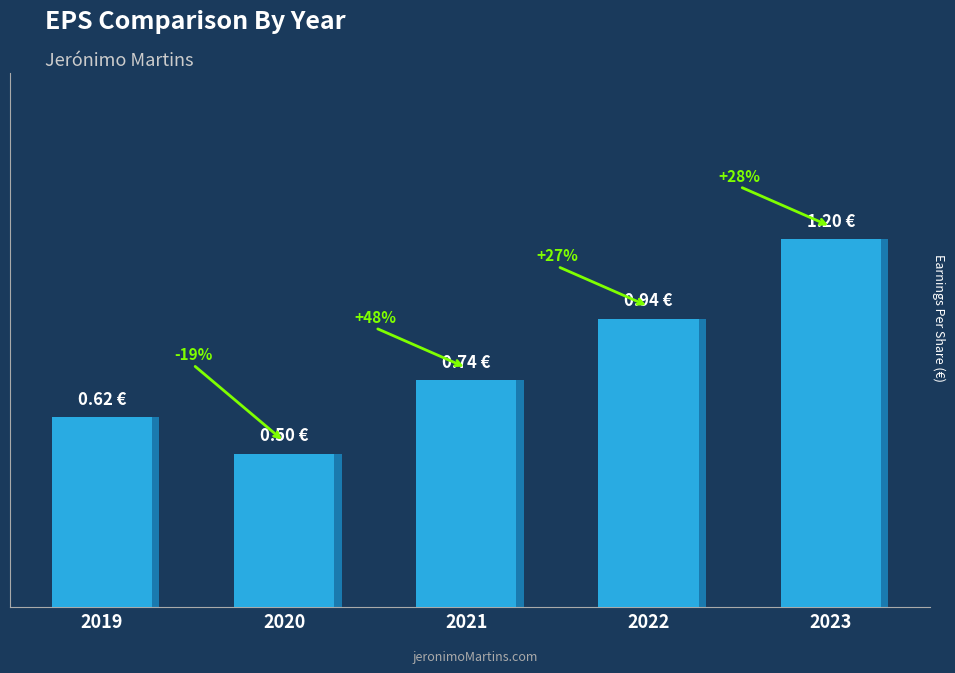

Does the chart contain any negative values?

No